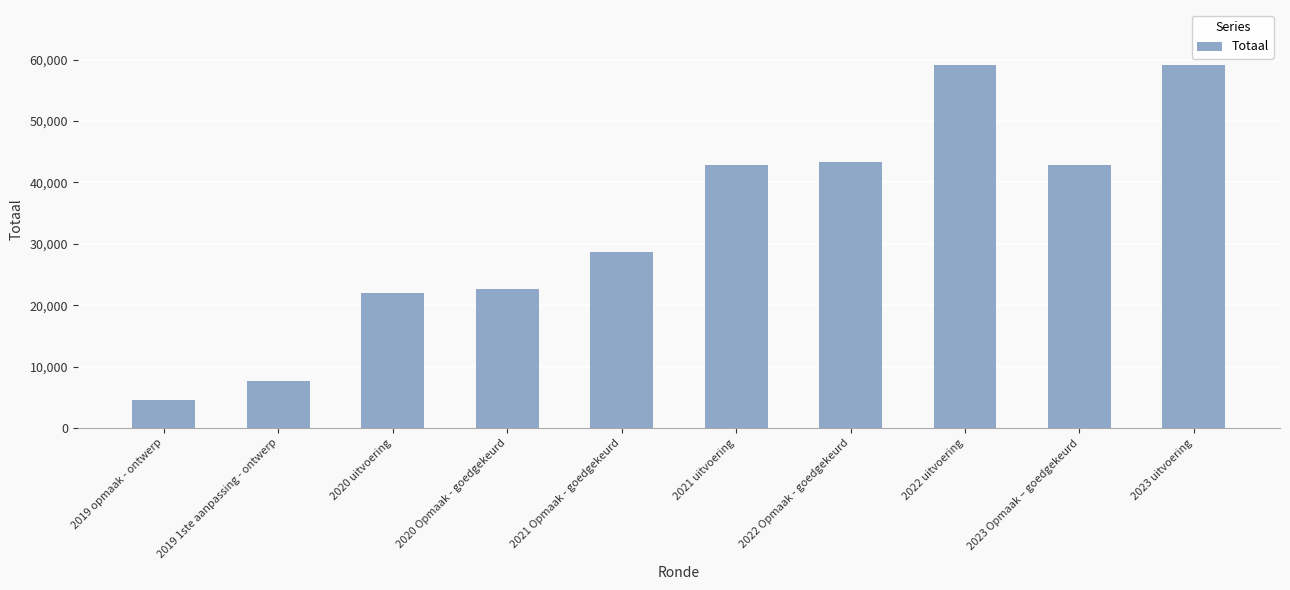

What position from the right is 2019 opmaak - ontwerp?

10